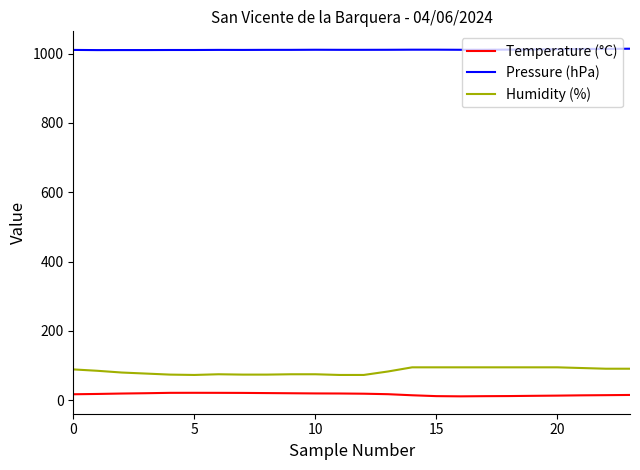

What are all the series names shown in the legend?

Temperature (°C), Pressure (hPa), Humidity (%)